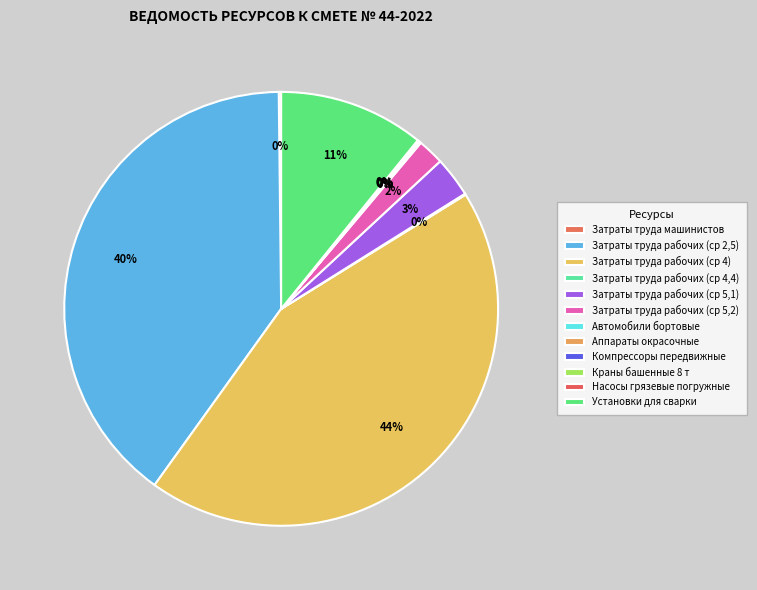

Is there any slice that represents more than half of the pie?

No